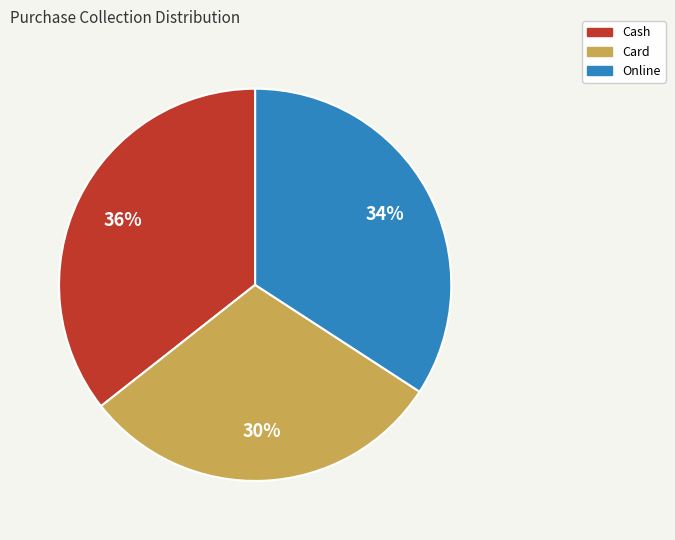

Does Card account for over 50% of the chart?

No